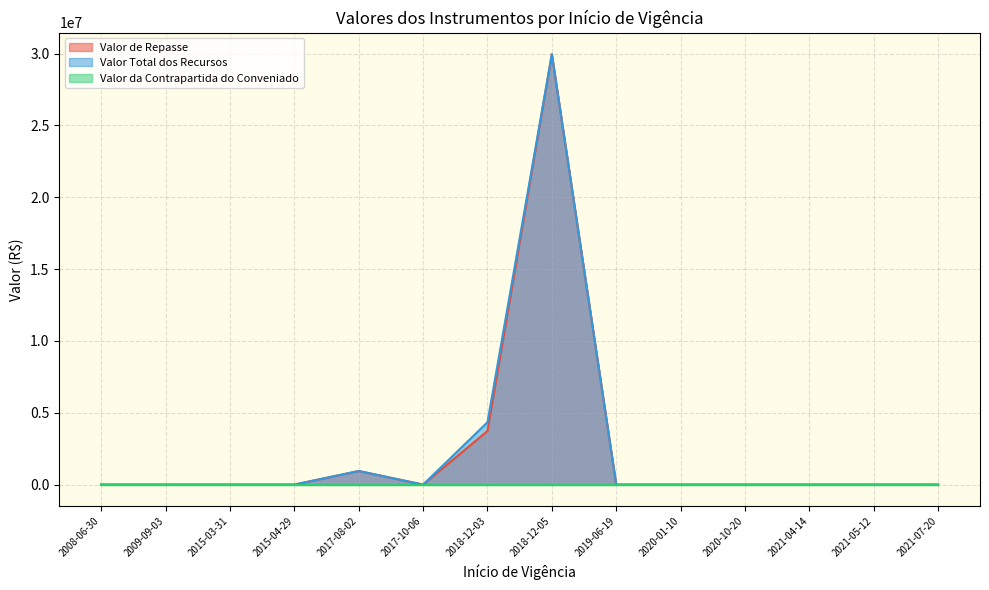

At 2015-04-29, list the series in order from smallest to largest.

Valor de Repasse, Valor Total dos Recursos, Valor da Contrapartida do Conveniado